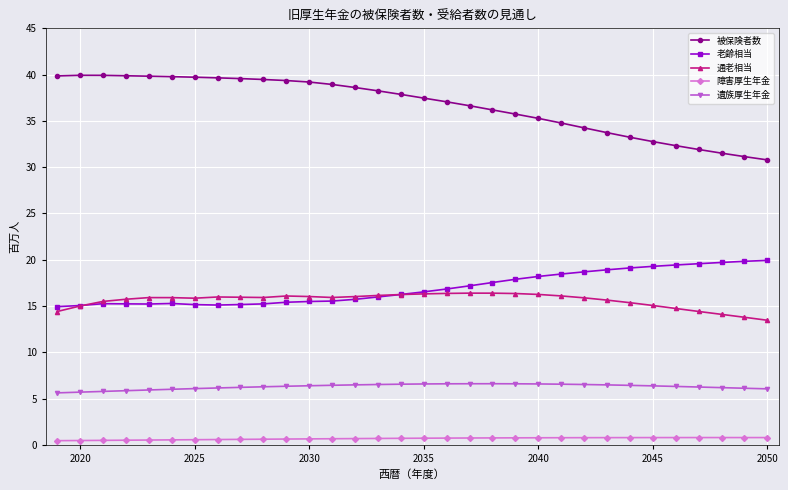

Rank the series by their maximum value, from highest to lowest.

被保険者数, 老齢相当, 通老相当, 遺族厚生年金, 障害厚生年金